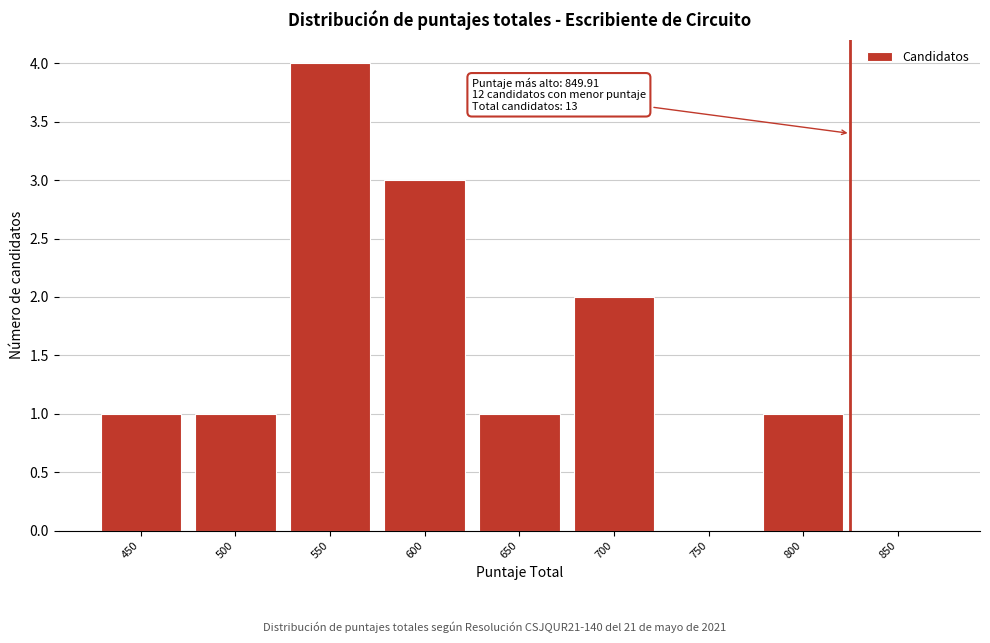

Reading right to left, transcribe all the data shown in this chart.

850=0	800=1	750=0	700=2	650=1	600=3	550=4	500=1	450=1